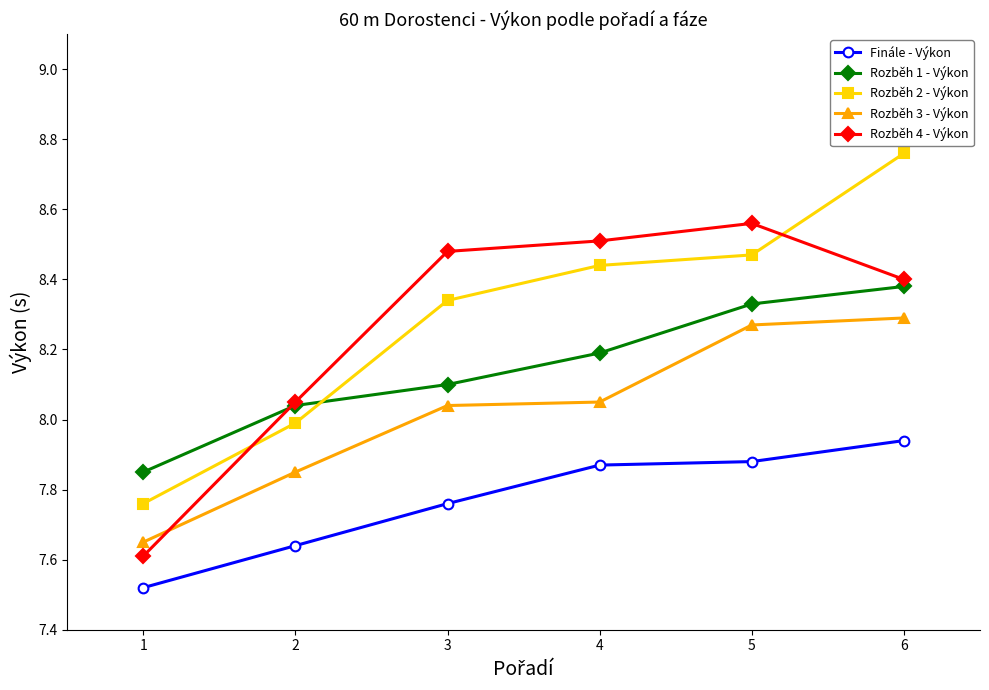

Does the chart display data point markers on the line(s)?

Yes